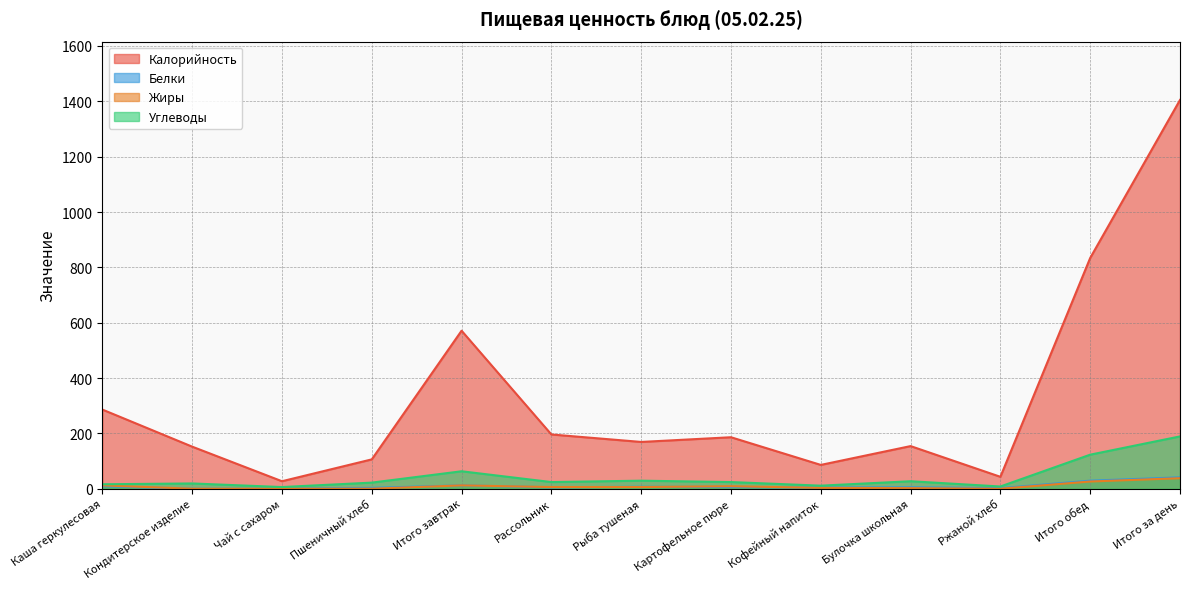

What is the average value of the Белки series?

9